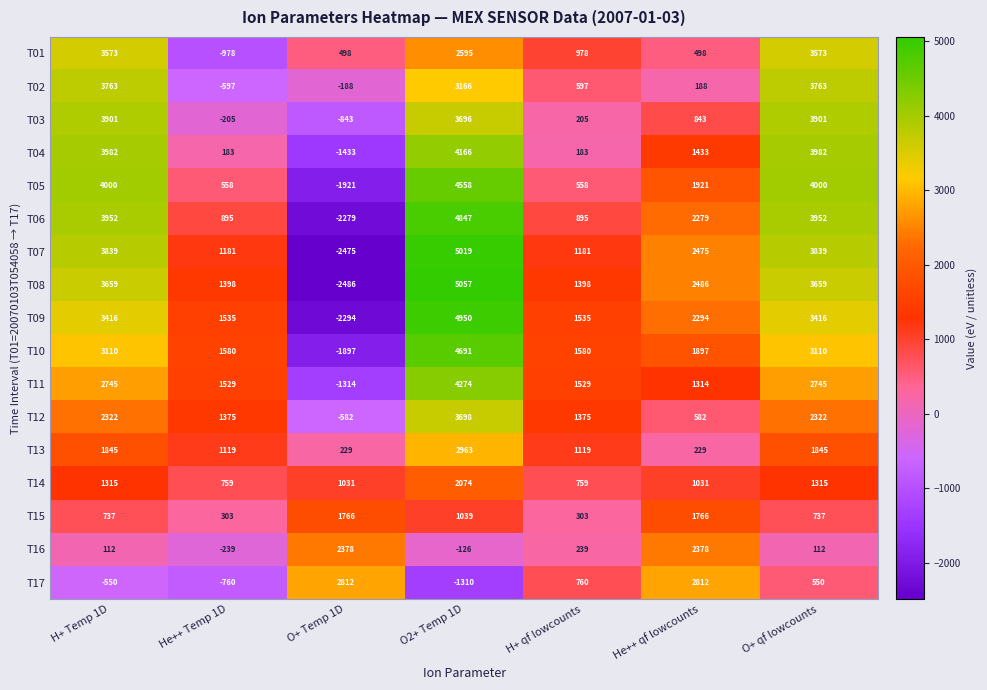

What is the total value across all series at O2+ Temp 1D?

55357